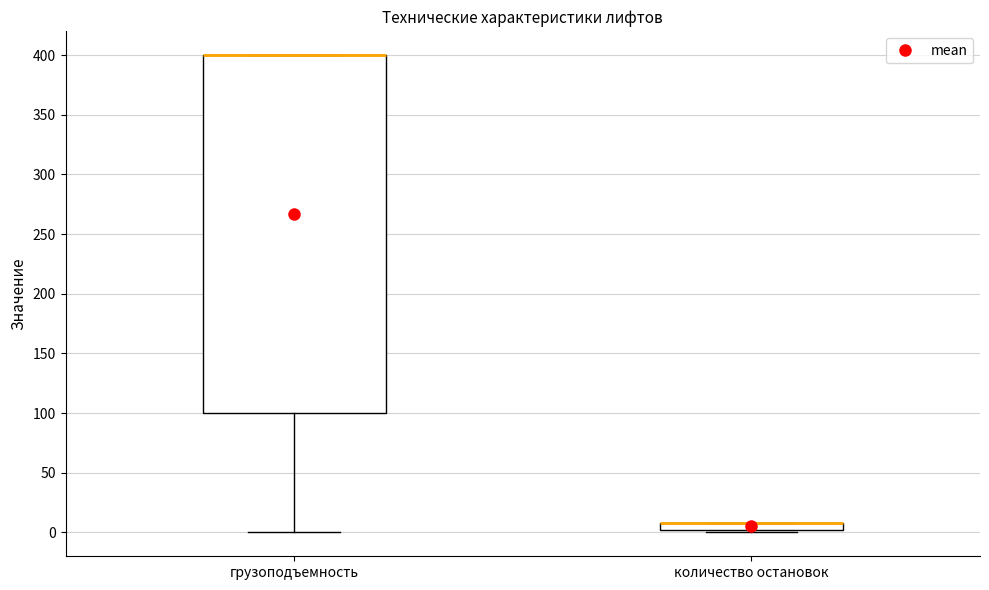

Which box is the tallest, from its lower edge to its upper edge?

грузоподъемность